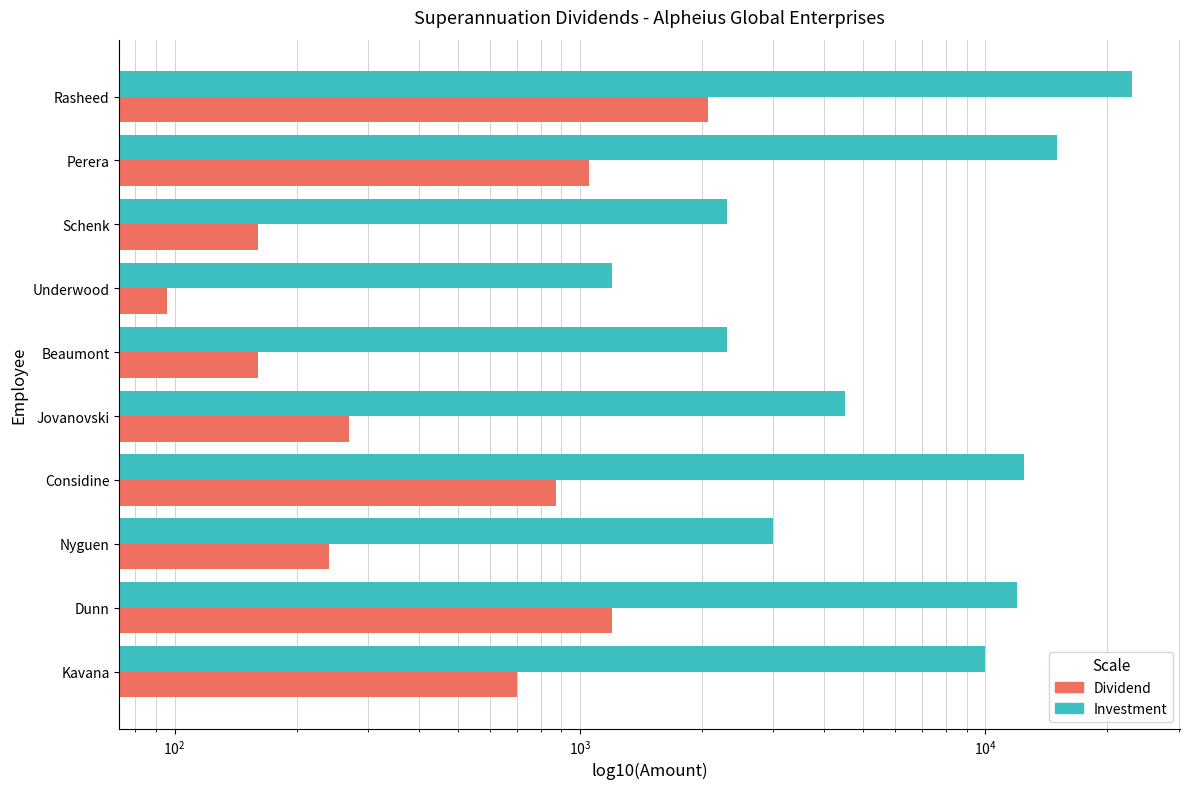

Is it true that Investment equals 23000 at Rasheed?

True